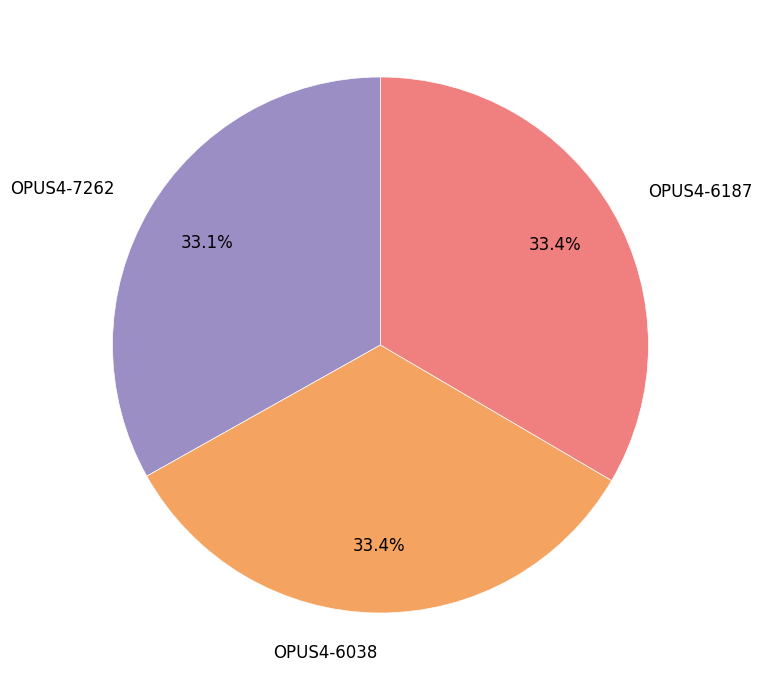

How many segments does this pie chart have?

3